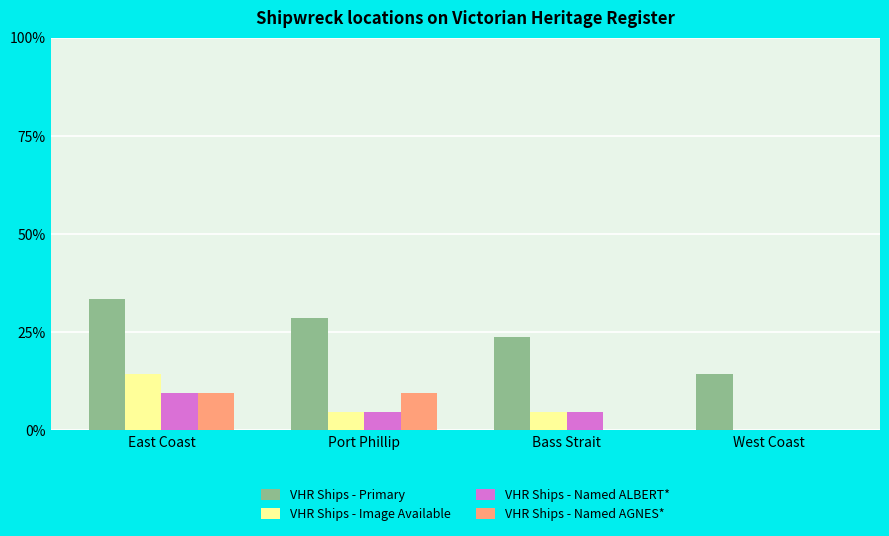

What are all the series names shown in the legend?

VHR Ships - Primary, VHR Ships - Image Available, VHR Ships - Named ALBERT*, VHR Ships - Named AGNES*